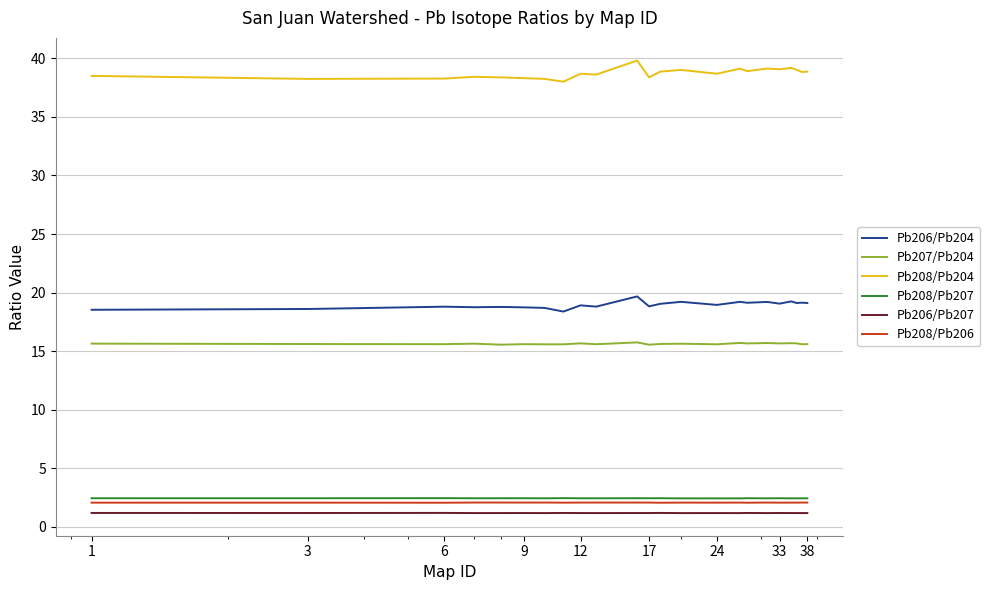

Which series has the largest range (max minus min)?

Pb208/Pb204